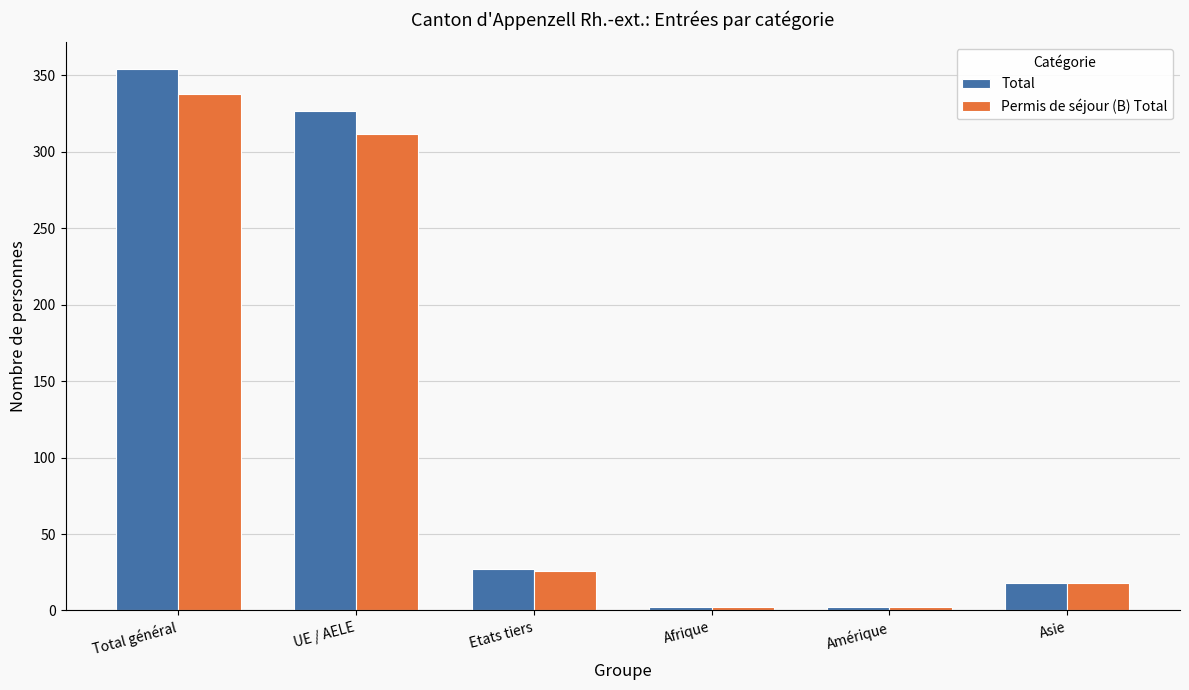

Reading left to right, what are all the values shown in this chart?

Total: Total général=354	UE / AELE=327	Etats tiers=27	Afrique=2	Amérique=2	Asie=18
Permis de séjour (B) Total: Total général=338	UE / AELE=312	Etats tiers=26	Afrique=2	Amérique=2	Asie=18